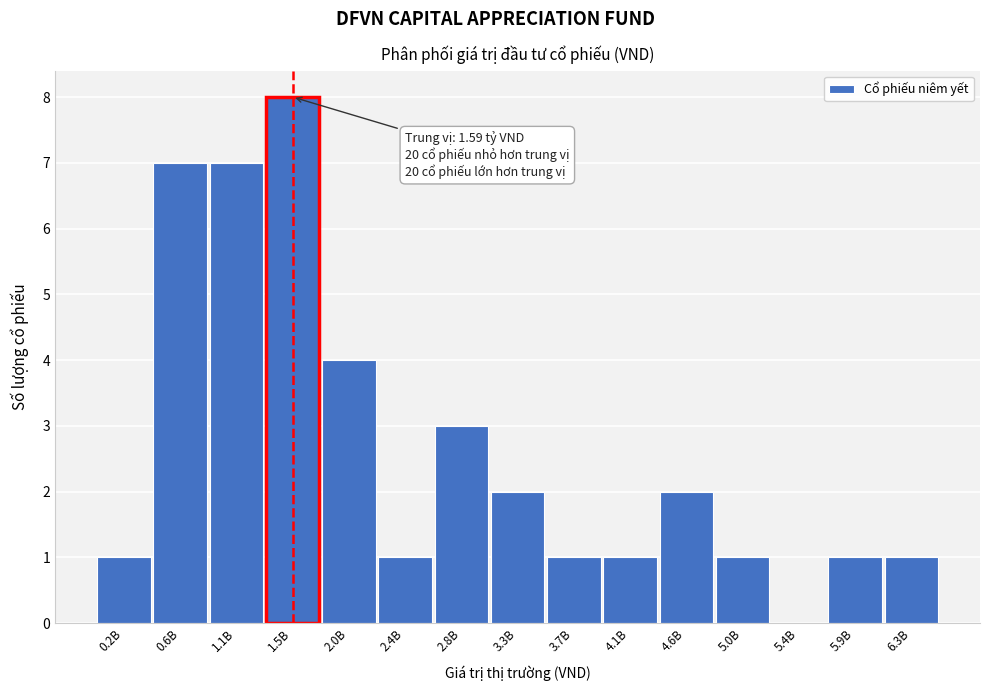

Reading left to right, extract all data points from this chart.

0.2B=1	0.6B=7	1.1B=7	1.5B=8	2.0B=4	2.4B=1	2.8B=3	3.3B=2	3.7B=1	4.1B=1	4.6B=2	5.0B=1	5.4B=0	5.9B=1	6.3B=1